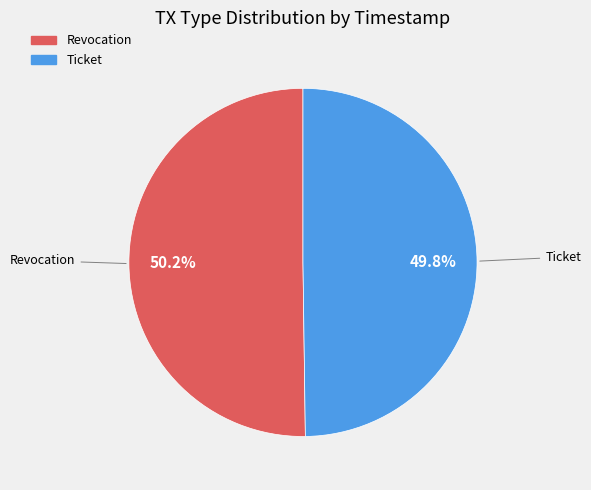

What percentage is the Ticket slice, to the nearest percent?

50%